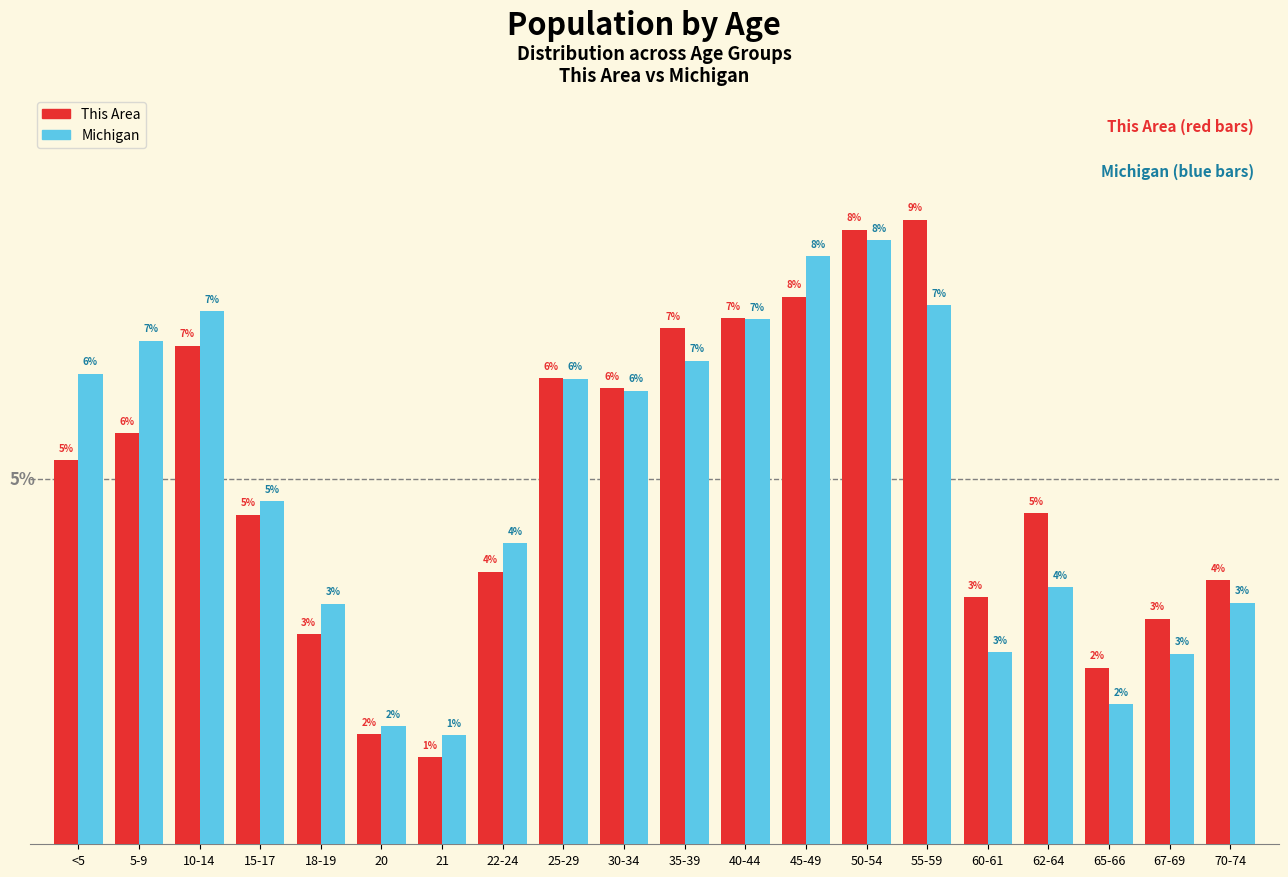

What are all the series names shown in the legend?

This Area, Michigan